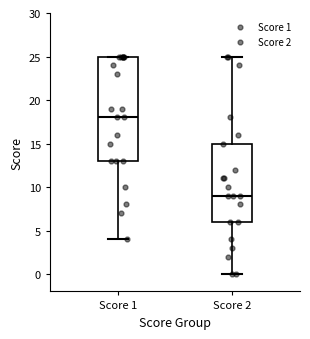

Which box is the tallest, from its lower edge to its upper edge?

Score 1